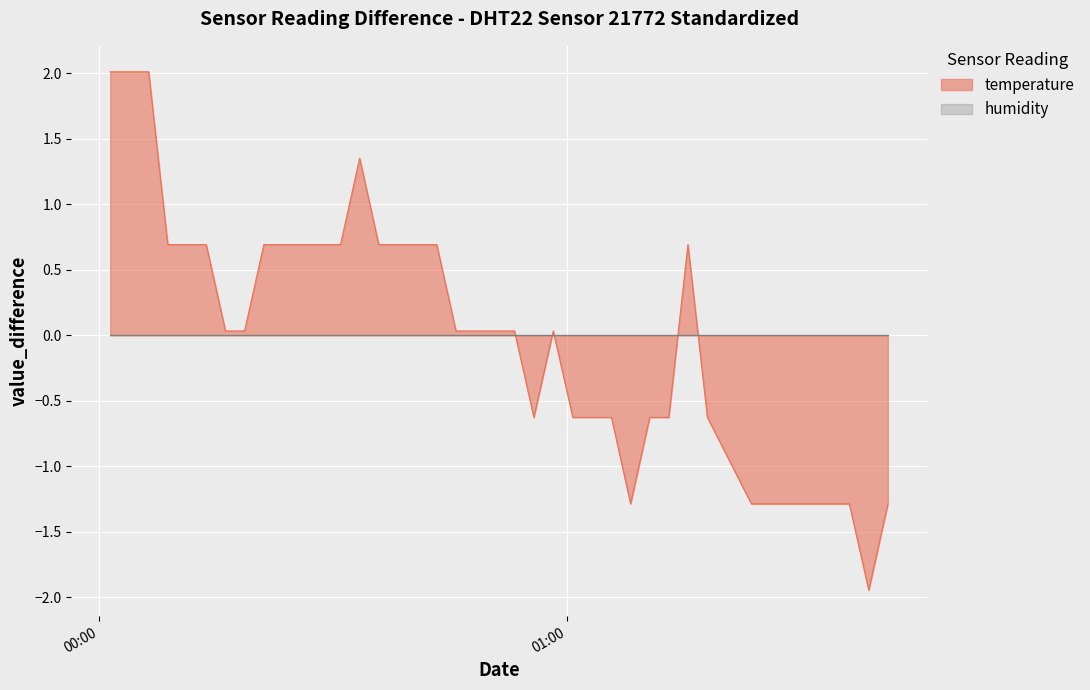

Count the number of values greater than 0.

24